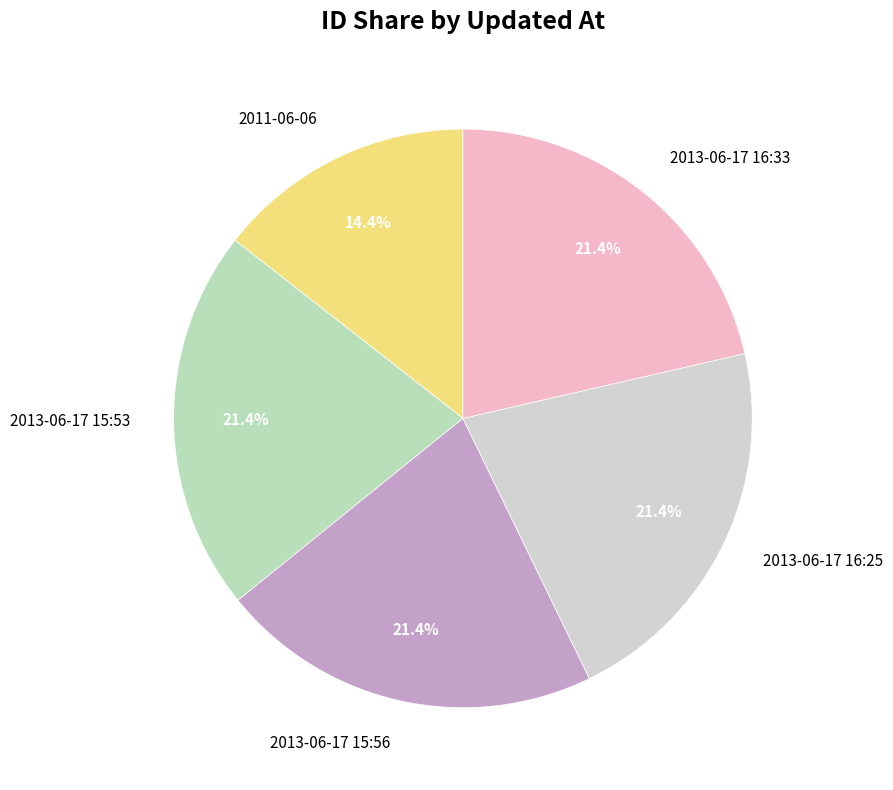

What percentage do 2013-06-17 16:33 and 2013-06-17 15:53 together represent?

42.8%